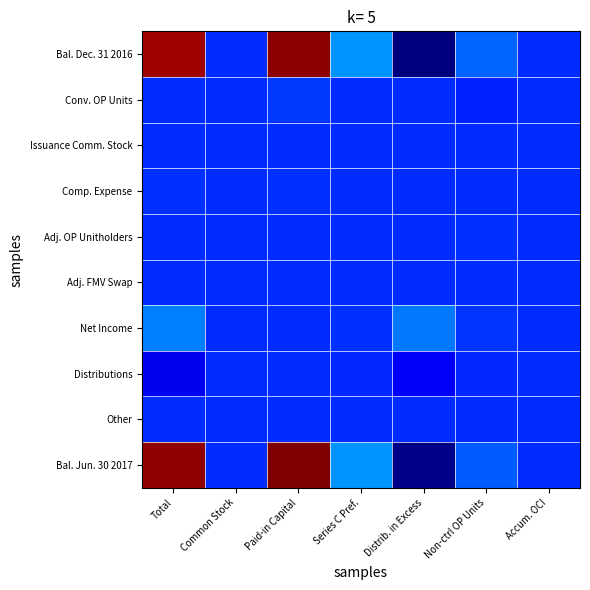

What is the greatest value displayed?

1121307